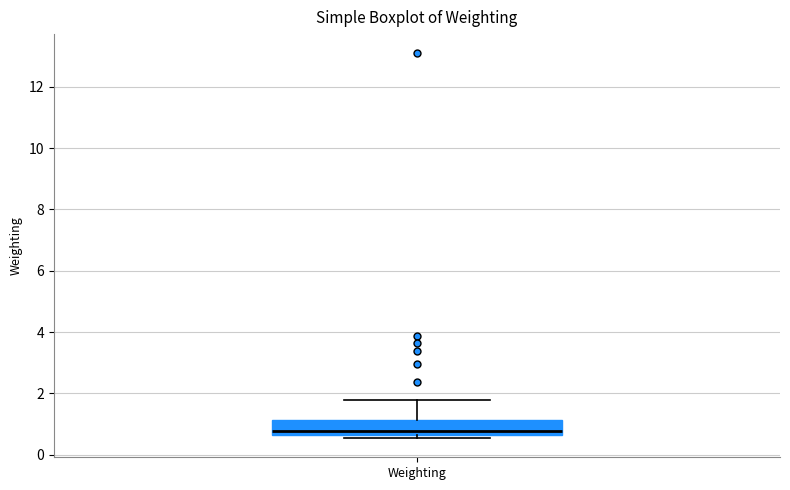

Read this box plot against the y-axis: the position of the median line, the range covered by the box, and the ends of both whiskers. The values are not printed on the chart, so give them approximately, as read against the axis.

median 0.8, box 0.6 to 1.2, whiskers 0.6 (just below the box's lower edge) to 1.8